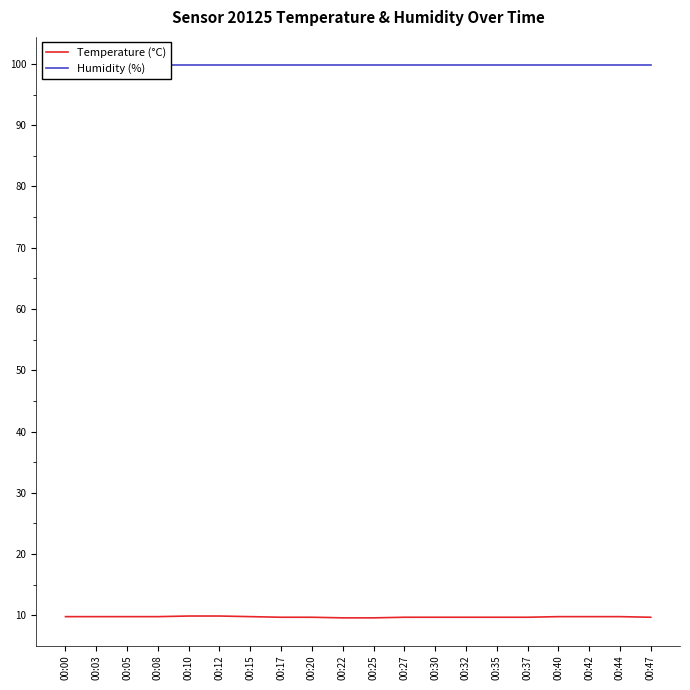

What is the difference between the Temperature (°C) values at 00:42 and 00:22?

0.2